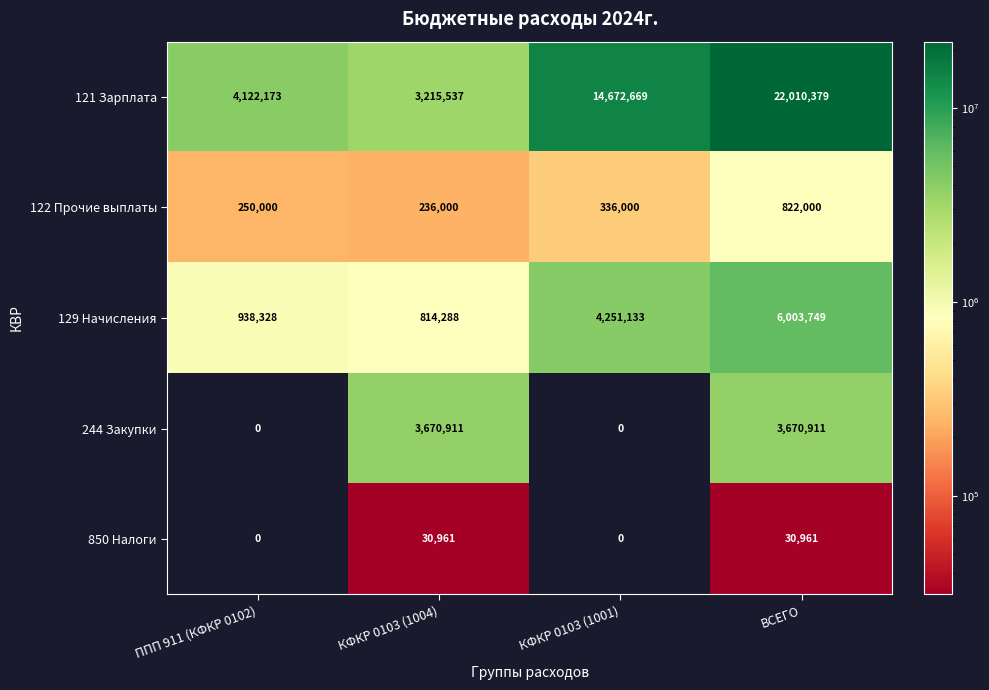

Which series has the largest range (max minus min)?

121 Зарплата